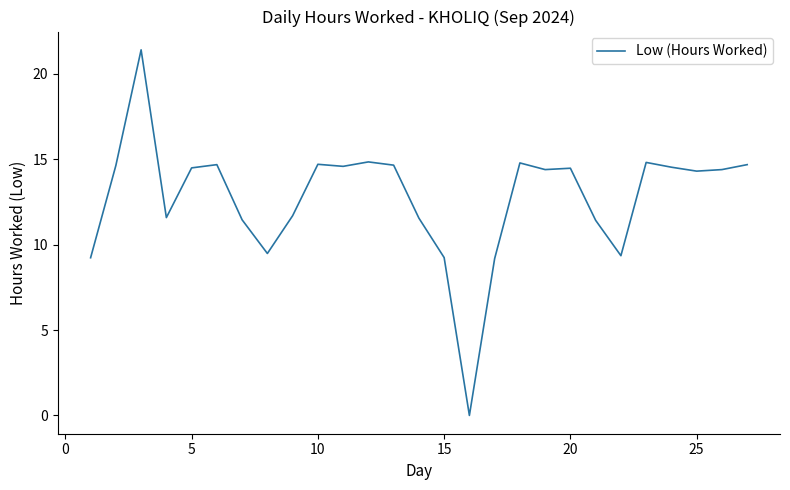

What is the difference between the second highest and second lowest values?

5.7